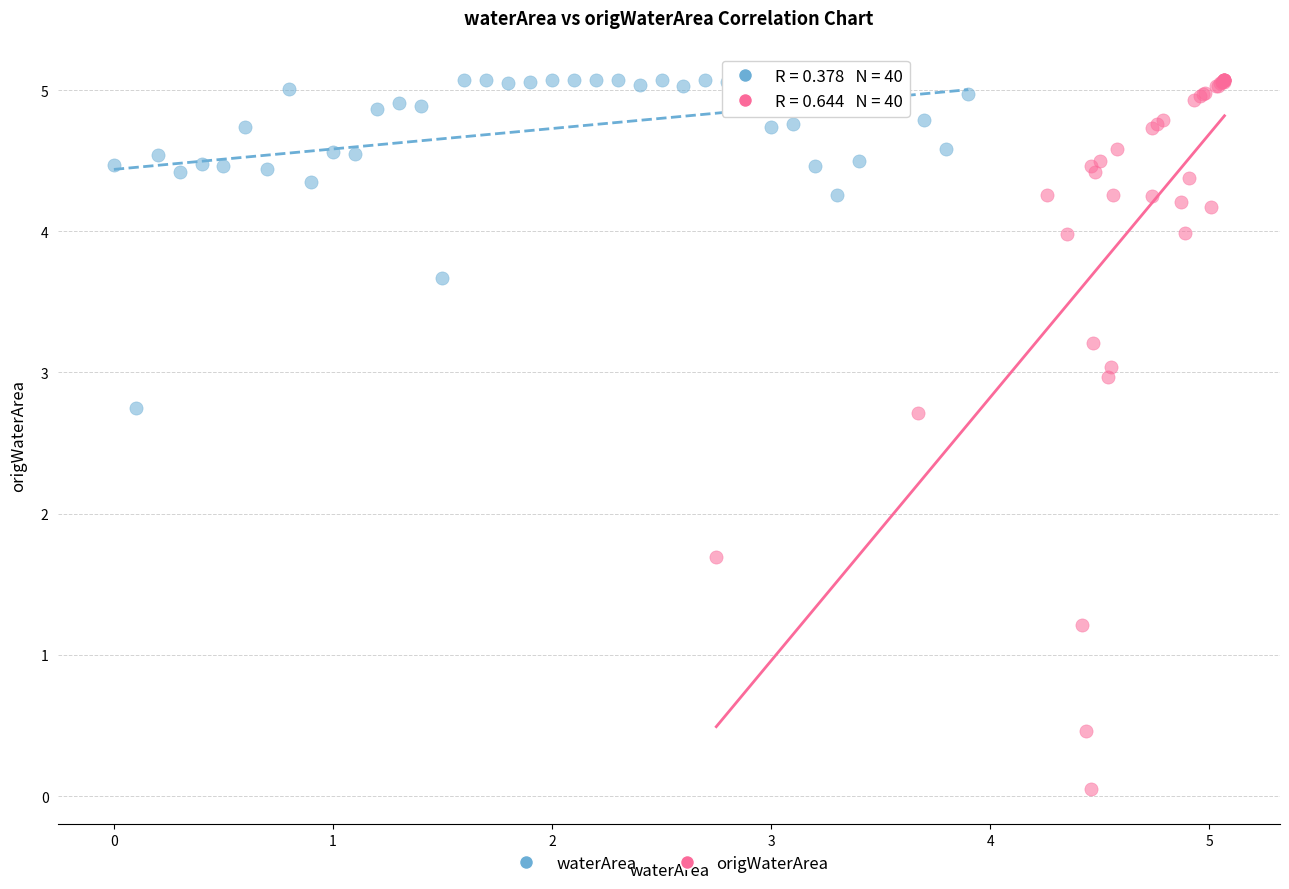

Which series has the widest spread of Y values?

origWaterArea